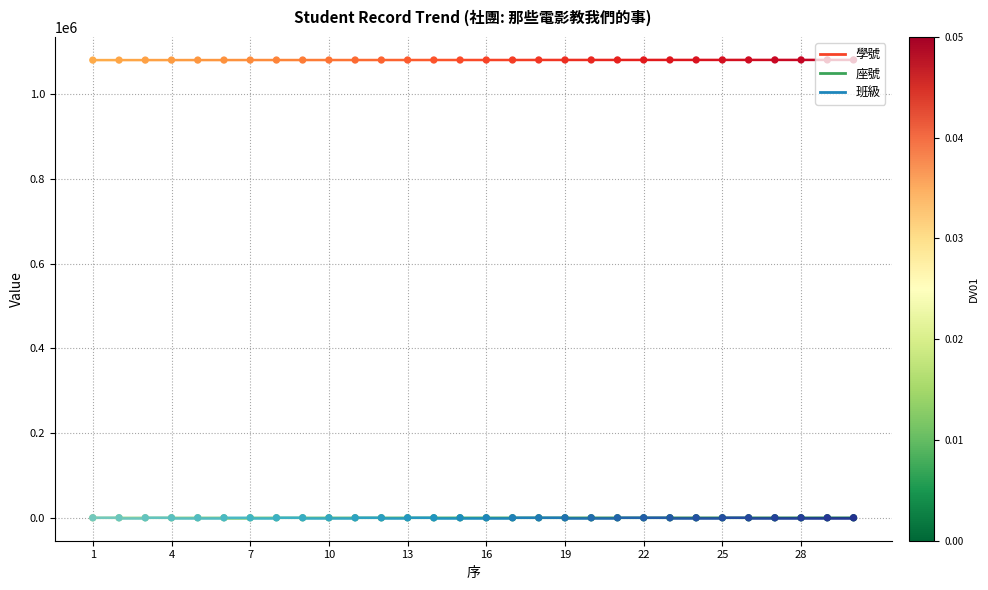

What are all the series names shown in the legend?

學號, 座號, 班級